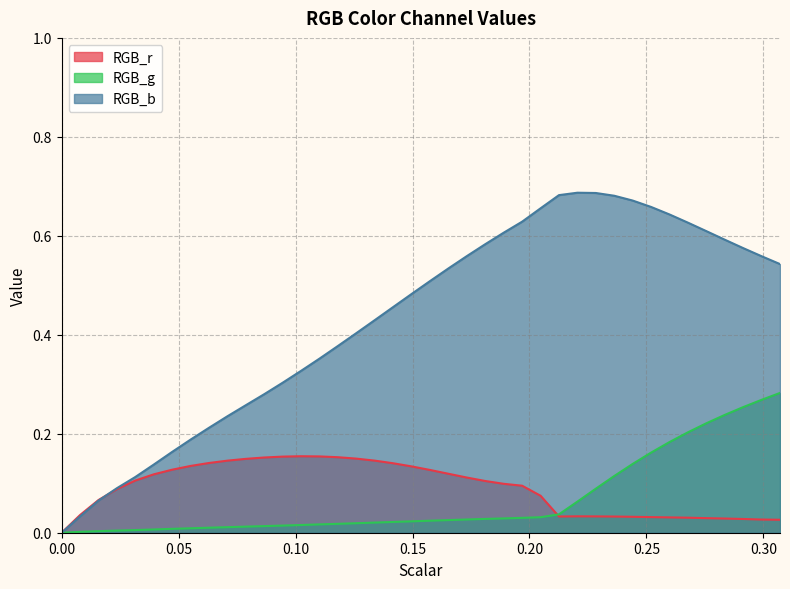

Which has a higher value, 0.15748031496062992 or 0.05511811023622047?

0.05511811023622047